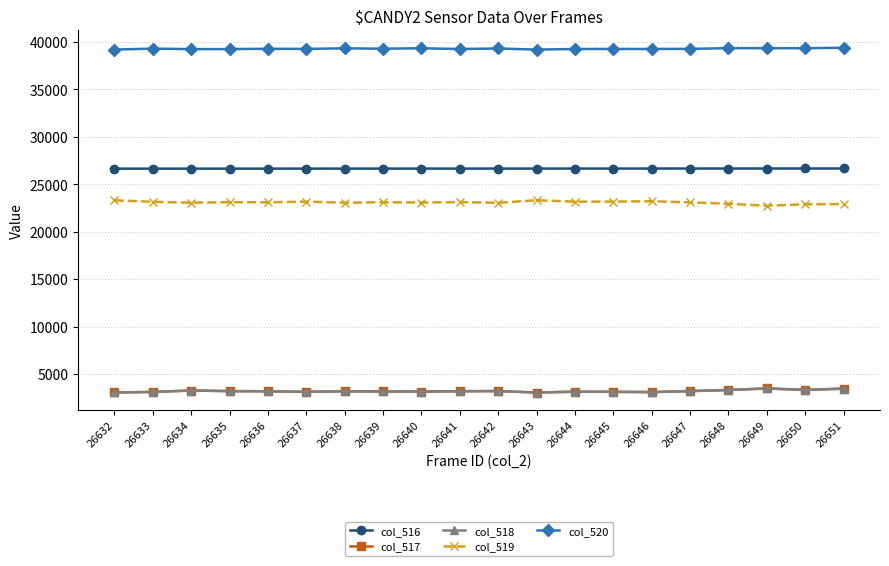

What is the value of the col_518 point at the 12th from the left?

3050